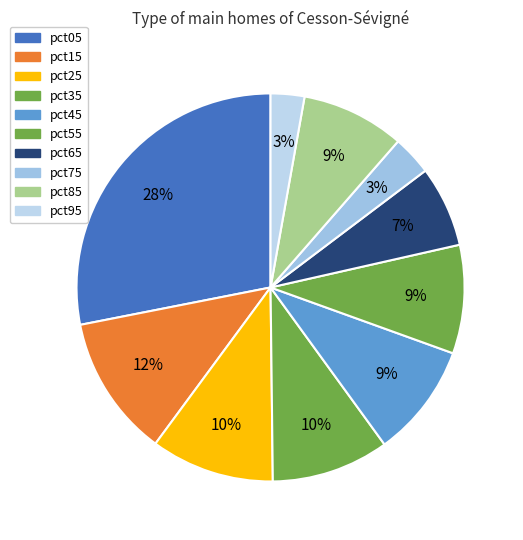

Count the number of slices in the pie.

10